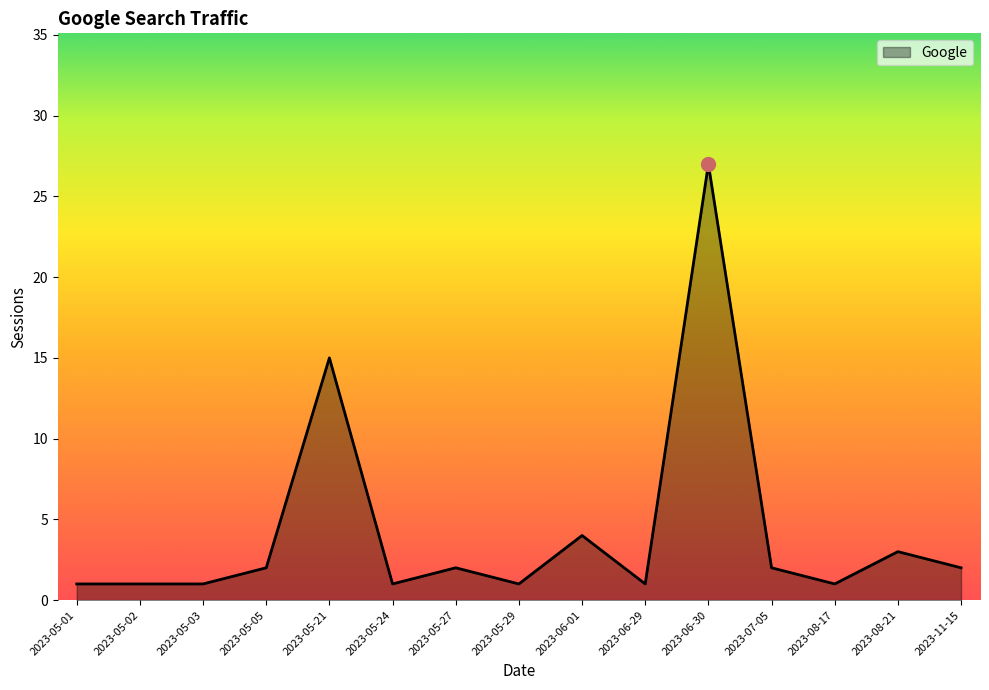

The value at 2023-05-02 is 1. True or false?

True